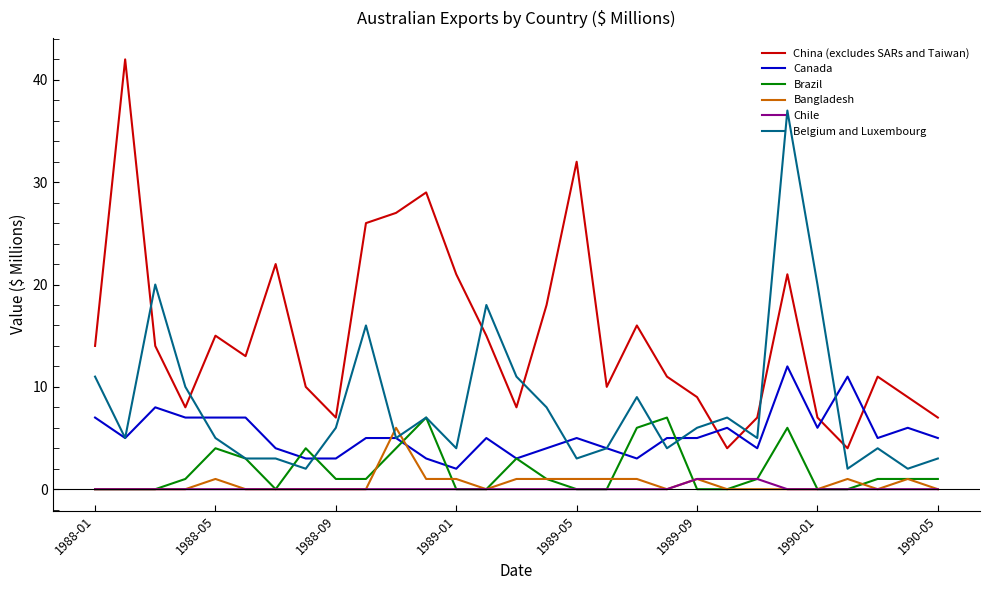

How many categories are shown in the chart?

29